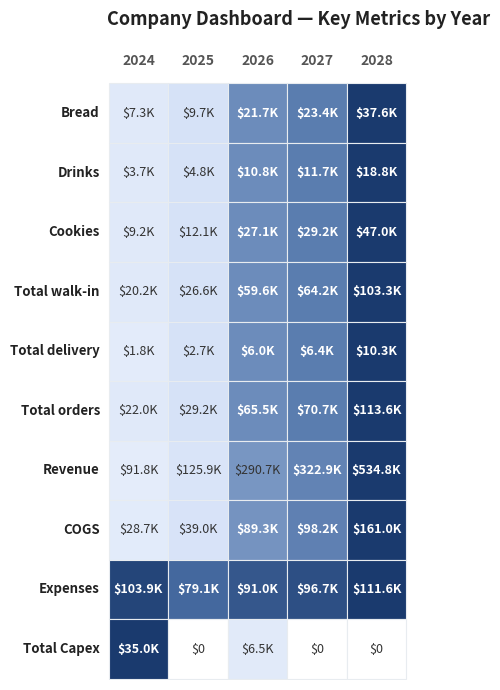

True or false: COGS has a value of 28746.1 at 2024.

True